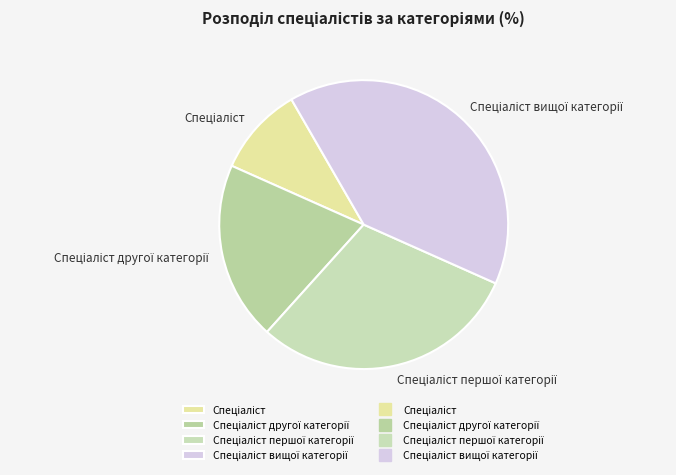

Is there a majority slice in this chart?

No